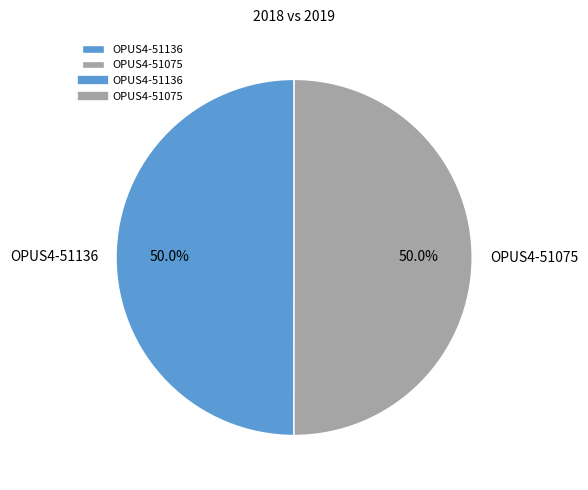

What is the total percentage of OPUS4-51075 and OPUS4-51136?

100.0%